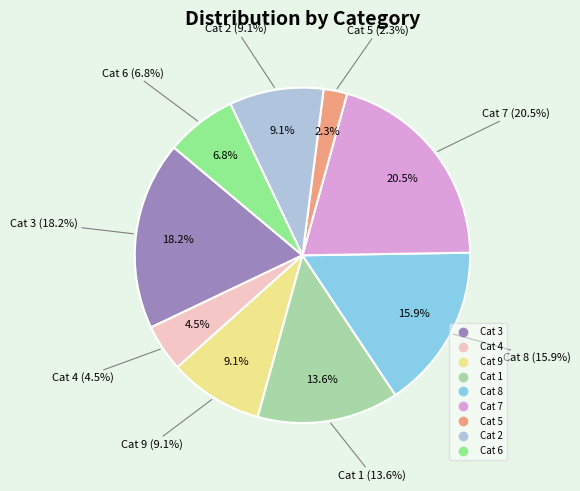

To the nearest percent, what percentage of the pie is 3?

18%